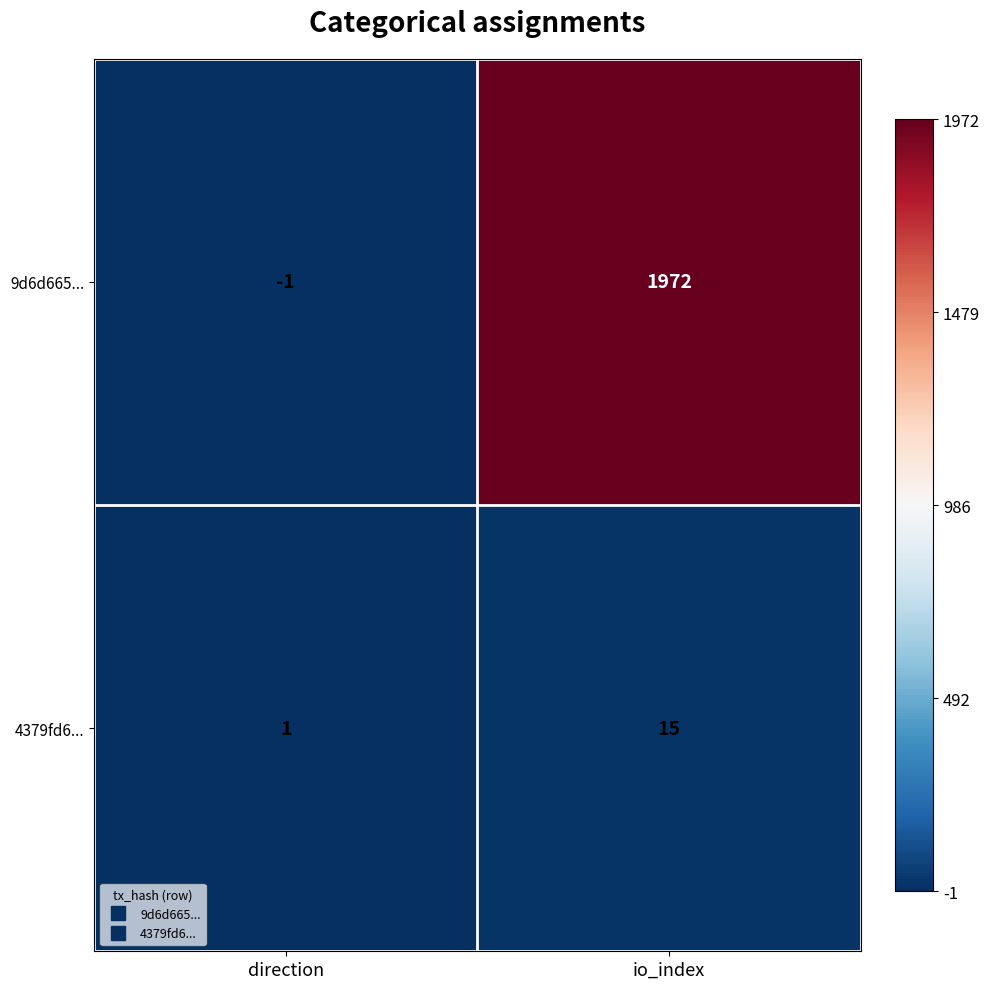

Which series has the largest total across all categories?

9d6d665...